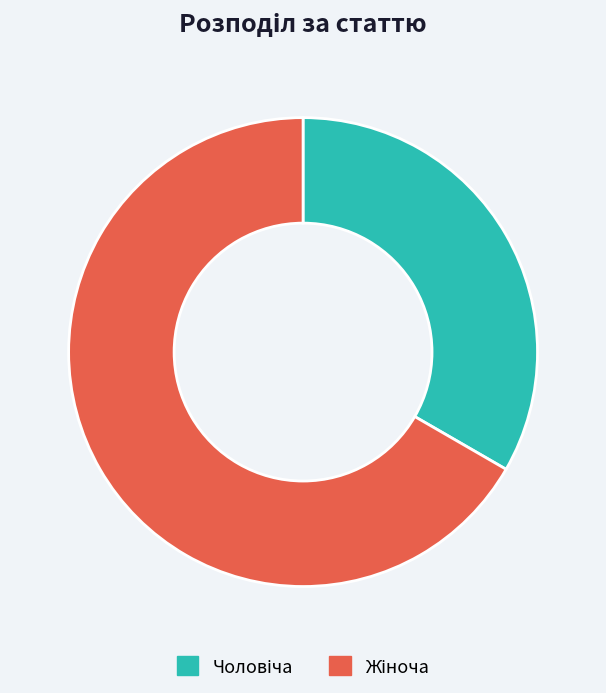

Is there a majority slice in this chart?

Yes